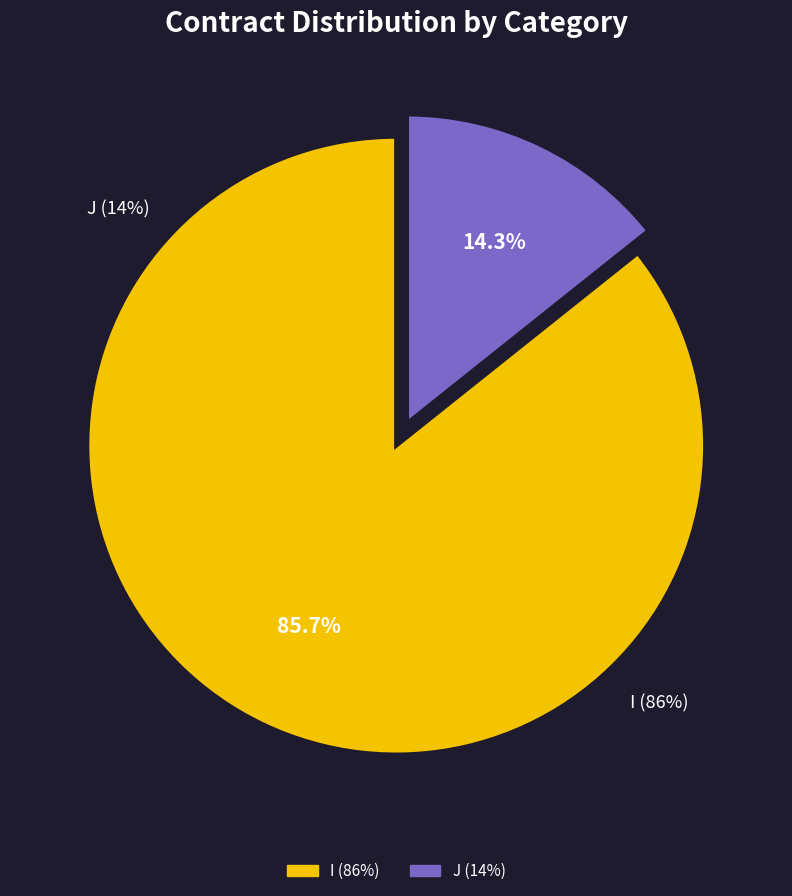

To the nearest percent, what portion does I represent?

86%